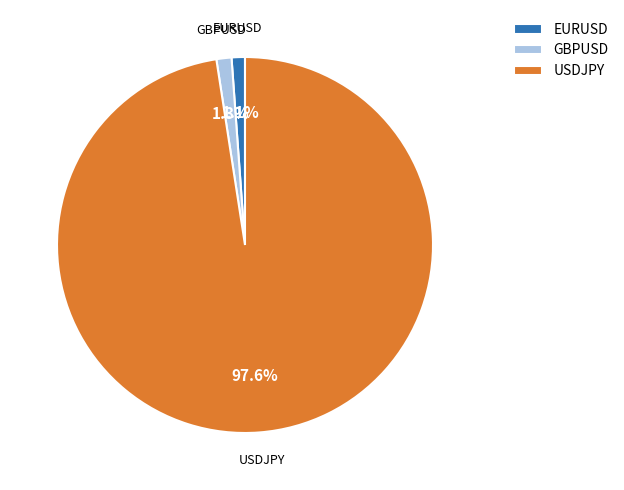

Count the number of slices in the pie.

3